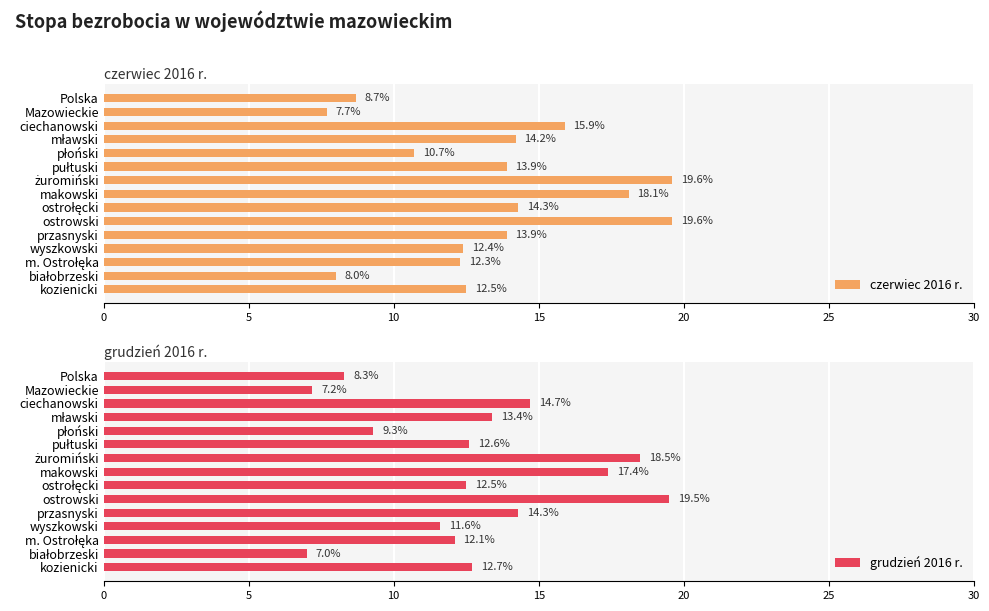

What is the lowest value of the czerwiec 2016 r. series?

7.7